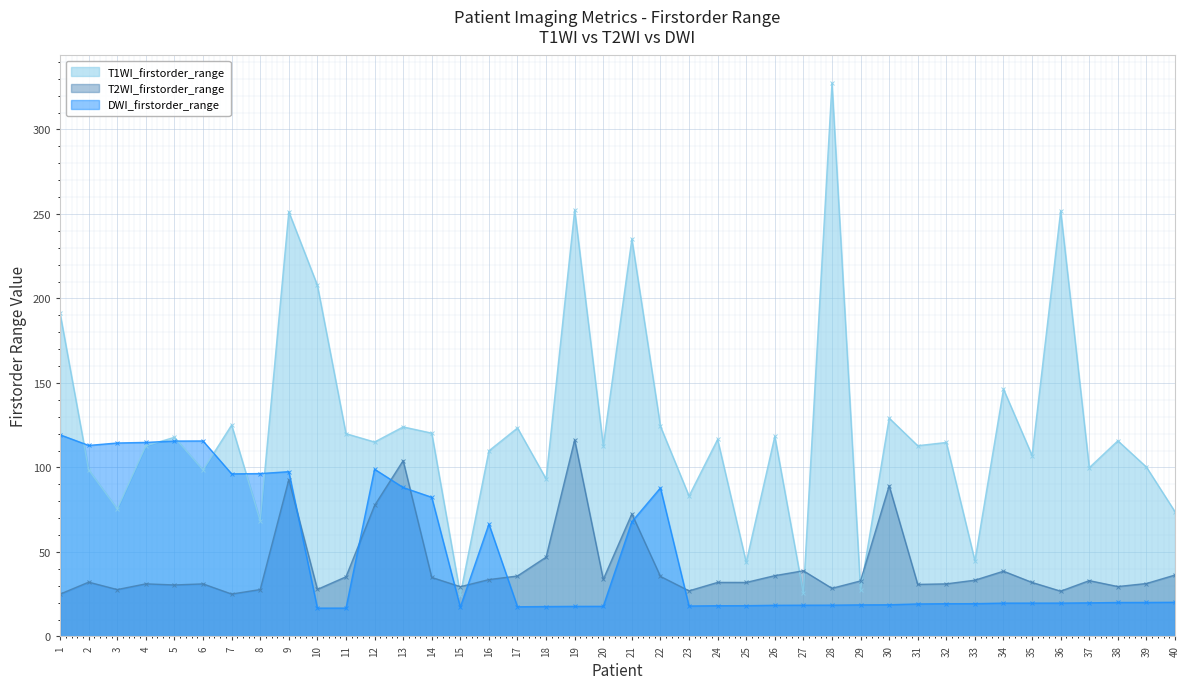

At which category does T2WI_firstorder_range reach its first local peak?

2